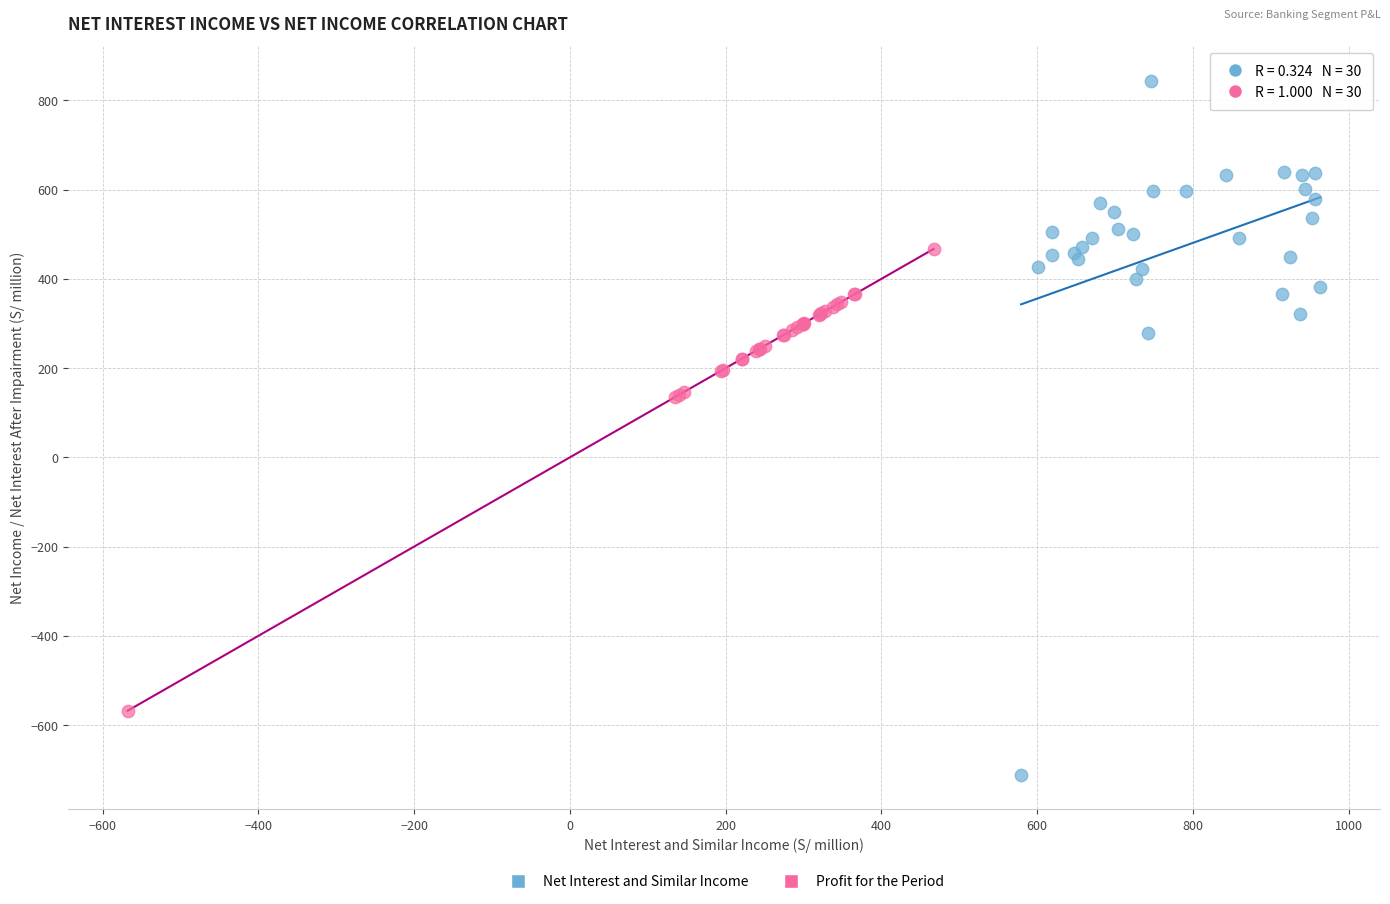

Which series reaches the maximum Y coordinate?

Net Interest and Similar Income